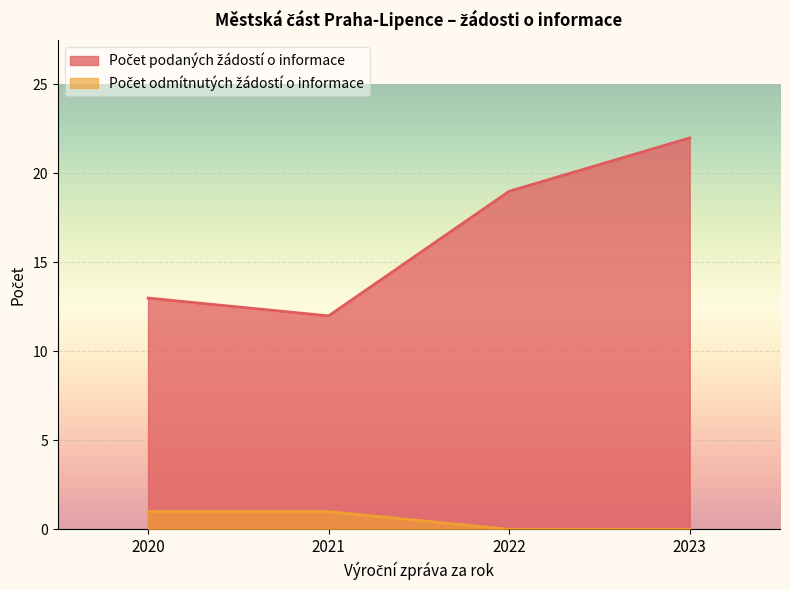

Does the chart display data point markers on the line(s)?

No